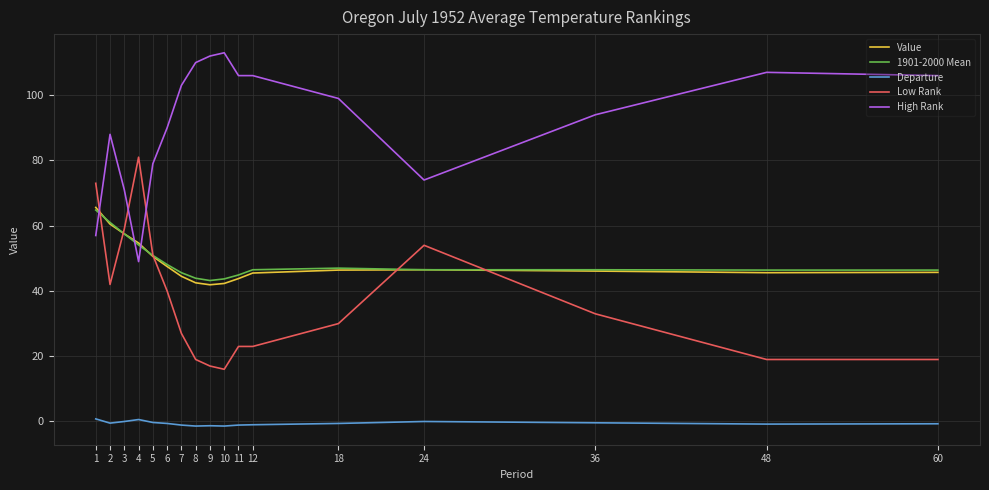

What is the difference between the 1901-2000 Mean values at 1 and 12?

18.3